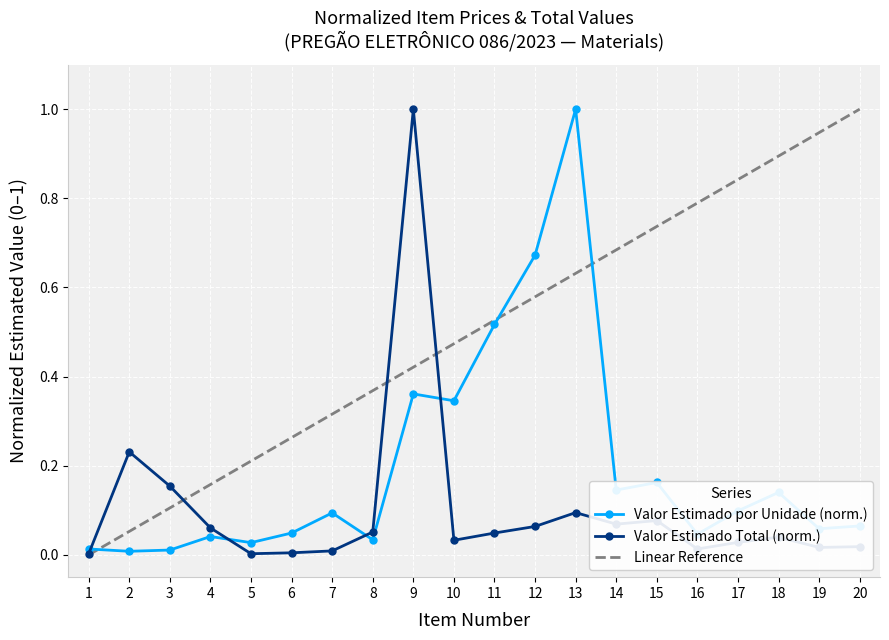

The value of Valor Estimado Total (norm.) at 10 is 0.0. True or false?

True